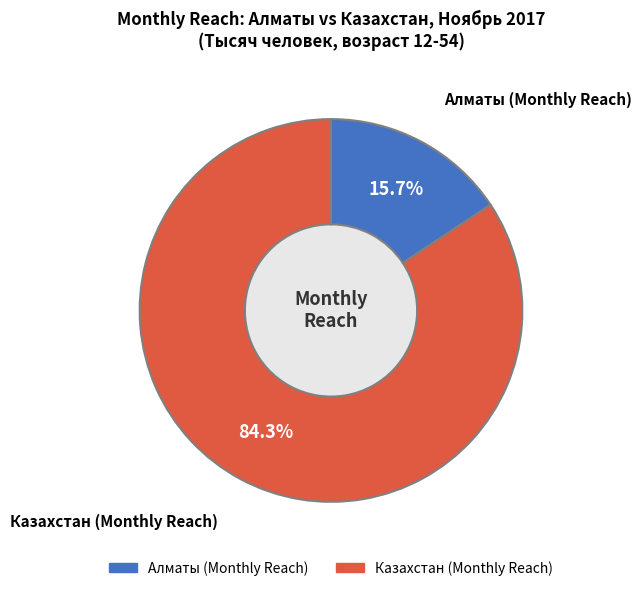

To the nearest percent, what portion does Казахстан (Monthly Reach) represent?

84%